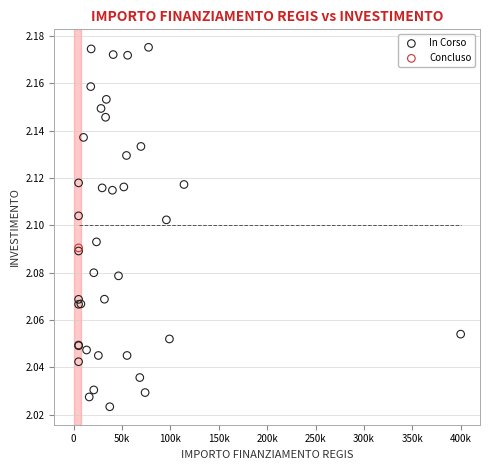

What are all the series names shown in the legend?

In Corso, Concluso